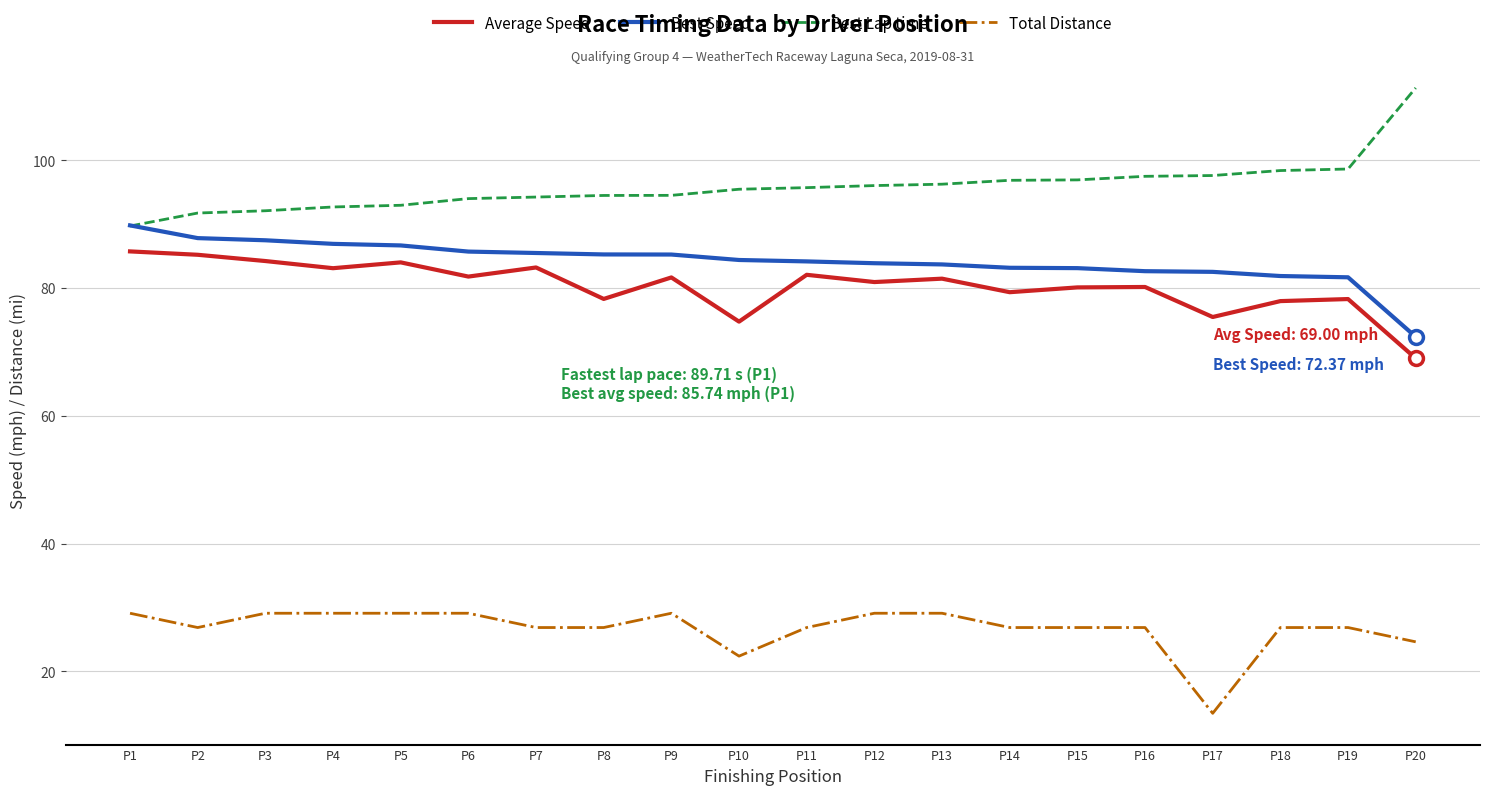

Which category has the highest value in the Best Lap time series?

P20